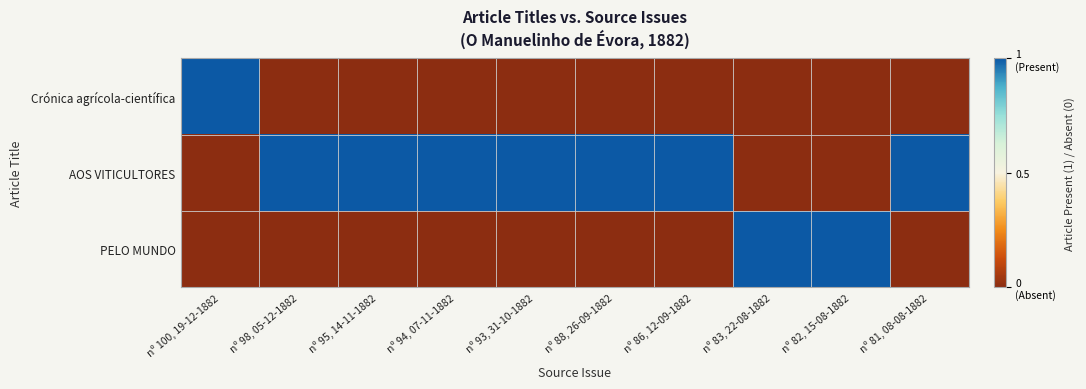

Rank the series by their maximum value, from lowest to highest.

Crónica agrícola-científica, AOS VITICULTORES, PELO MUNDO